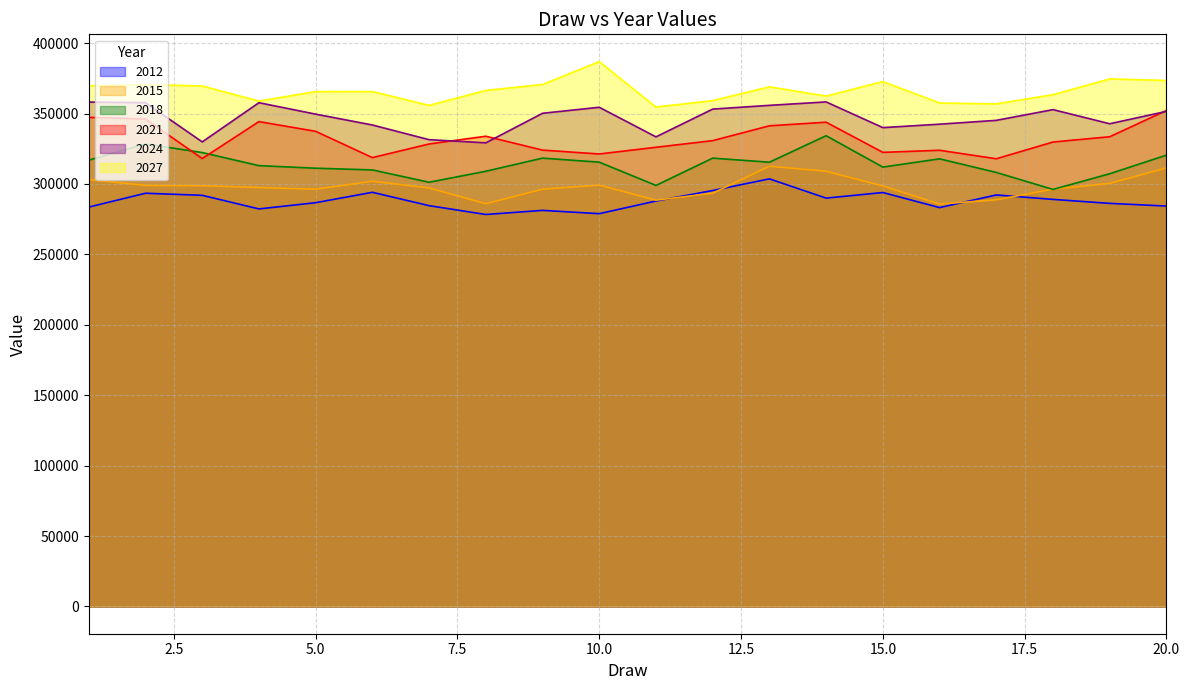

Reading left to right, what are all the values shown in this chart?

2012: 1=283594.2	2=293418.9	3=291937.9	4=282288.2	5=286703.9	6=294085.2	7=284605.9	8=278330.8	9=281250.2	10=278907.1	11=287896.7	12=295348.5	13=303636.4	14=289959.8	15=293928.9	16=283233.3	17=292205.7	18=289049.5	19=286221.5	20=284318.0
2015: 1=303151.7	2=298956.2	3=298759.5	4=297452.2	5=296278.7	6=301922.2	7=297195.8	8=285970.0	9=296291.3	10=299184.8	11=288494.0	12=293448.7	13=312600.8	14=309038.7	15=298586.3	16=285745.4	17=288782.5	18=296338.4	19=300412.9	20=311415.9
2018: 1=316925.1	2=328420.8	3=322316.7	4=313024.1	5=311185.6	6=309971.9	7=301225.7	8=309028.1	9=318355.3	10=315484.7	11=298976.1	12=318343.1	13=315460.0	14=334260.5	15=311977.1	16=317839.6	17=308193.3	18=296125.0	19=307257.3	20=320463.0
2021: 1=347281.6	2=346156.0	3=318046.3	4=344280.3	5=337386.6	6=318715.7	7=328397.0	8=333890.2	9=324042.1	10=321300.2	11=326059.8	12=330766.2	13=341303.6	14=343857.2	15=322444.5	16=323931.2	17=317895.3	18=329783.3	19=333537.2	20=352160.4
2024: 1=358144.0	2=357713.9	3=329880.1	4=357706.1	5=349582.0	6=341873.8	7=331449.8	8=329207.8	9=350193.7	10=354458.2	11=333448.3	12=353167.5	13=355831.9	14=358259.7	15=340016.1	16=342452.4	17=345178.2	18=352786.1	19=342767.0	20=351536.9
2027: 1=369670.7	2=370619.2	3=369584.7	4=358845.5	5=365599.2	6=365616.2	7=355804.6	8=366430.9	9=370614.8	10=386905.3	11=354593.9	12=359203.6	13=368958.9	14=362436.6	15=372703.3	16=357495.8	17=356863.1	18=363408.4	19=374599.4	20=373498.3